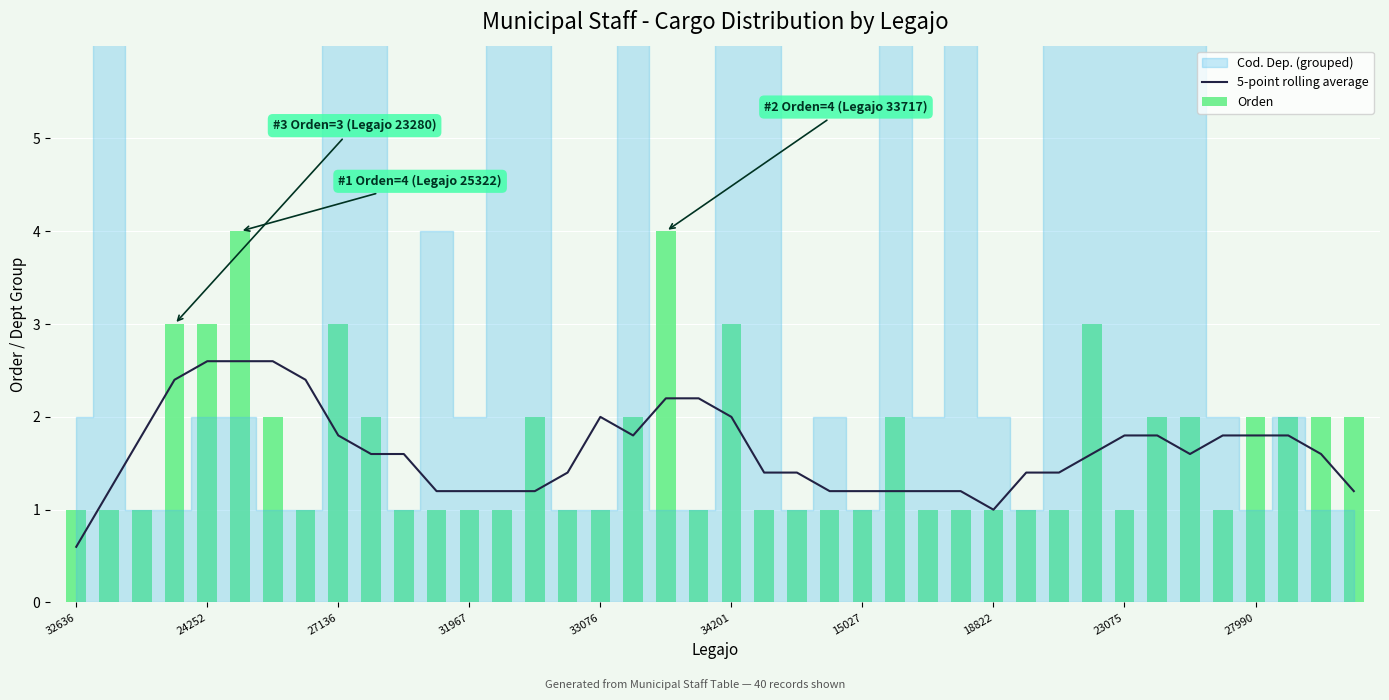

The 5-point rolling average series shows 1.0 at 27136. True or false?

False